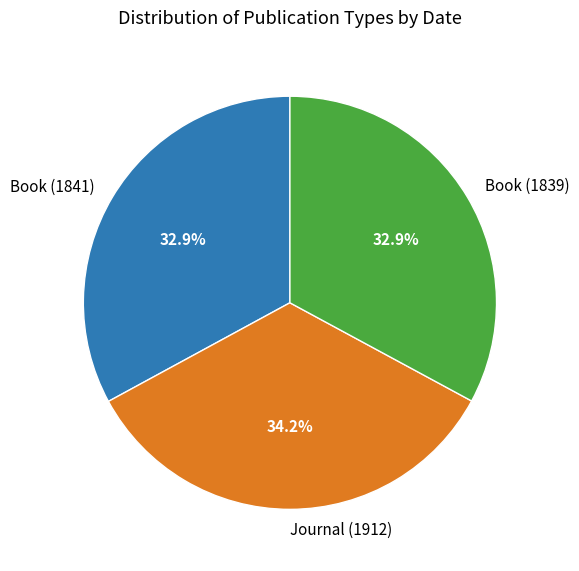

Which category has the biggest portion of the pie?

Journal (1912)